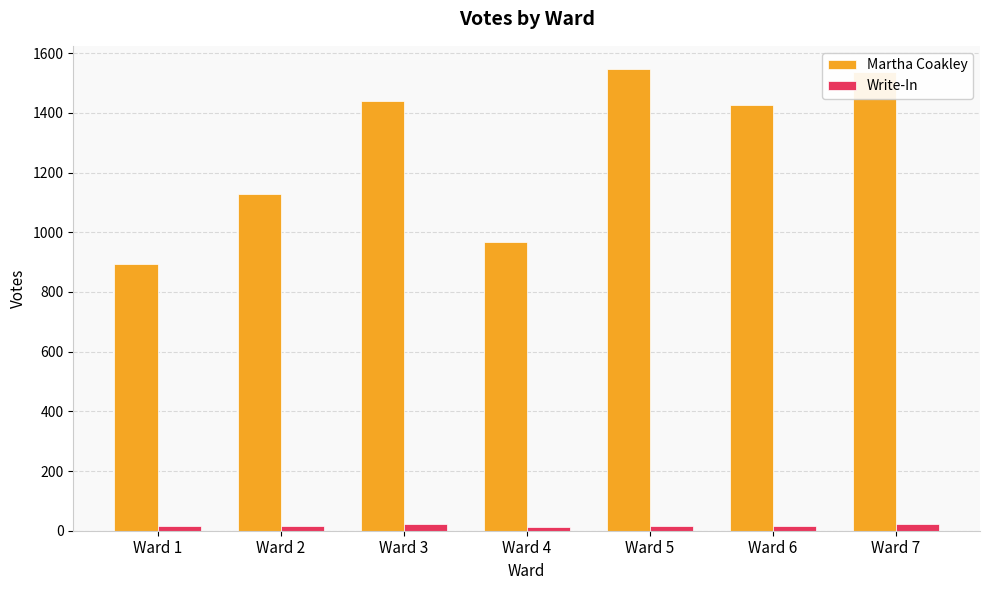

At how many categories does at least one series exceed 745?

7